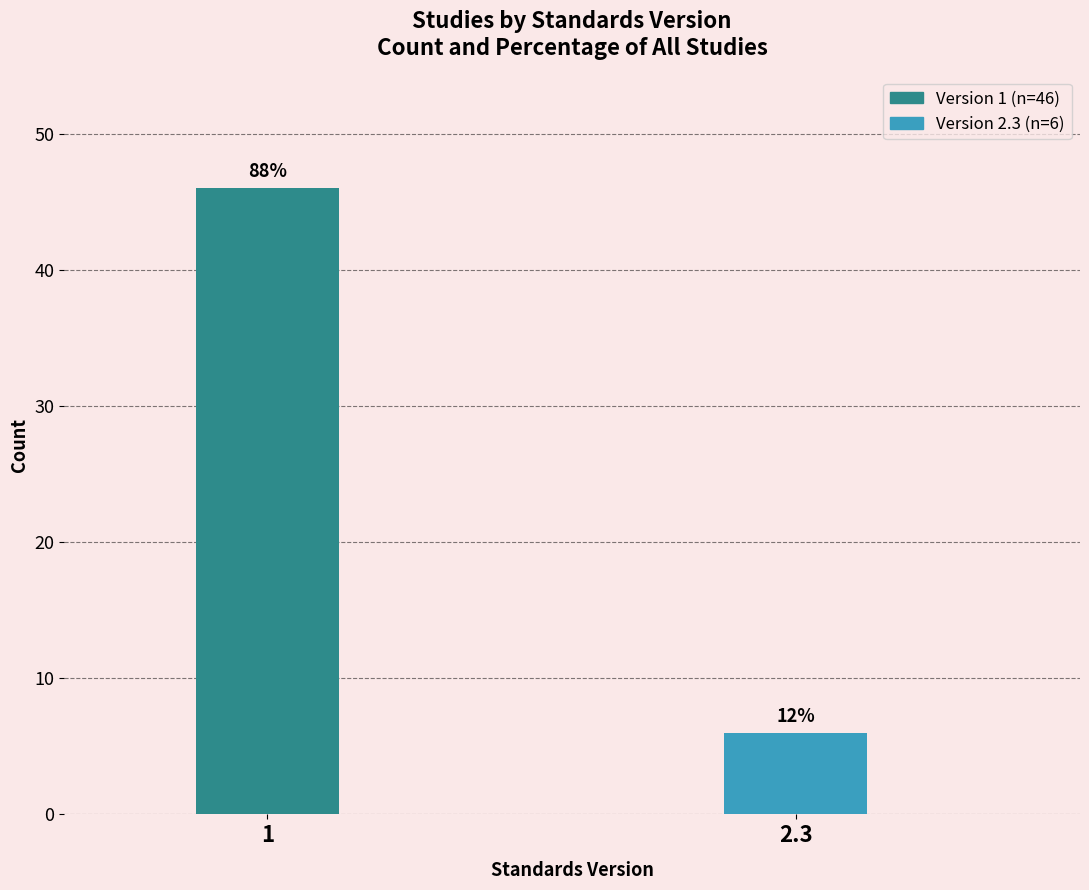

Are the bars horizontal?

No